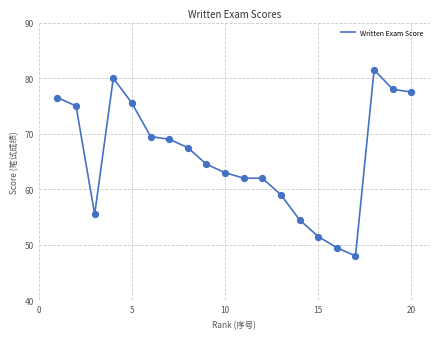

What is the difference between the maximum and minimum values?

33.5